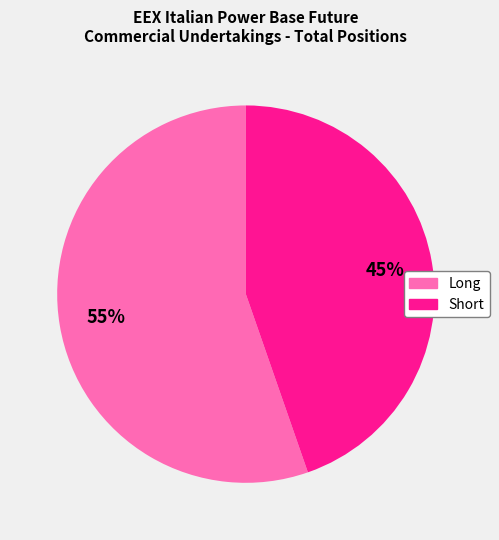

Between Short and Long, which is larger?

Long